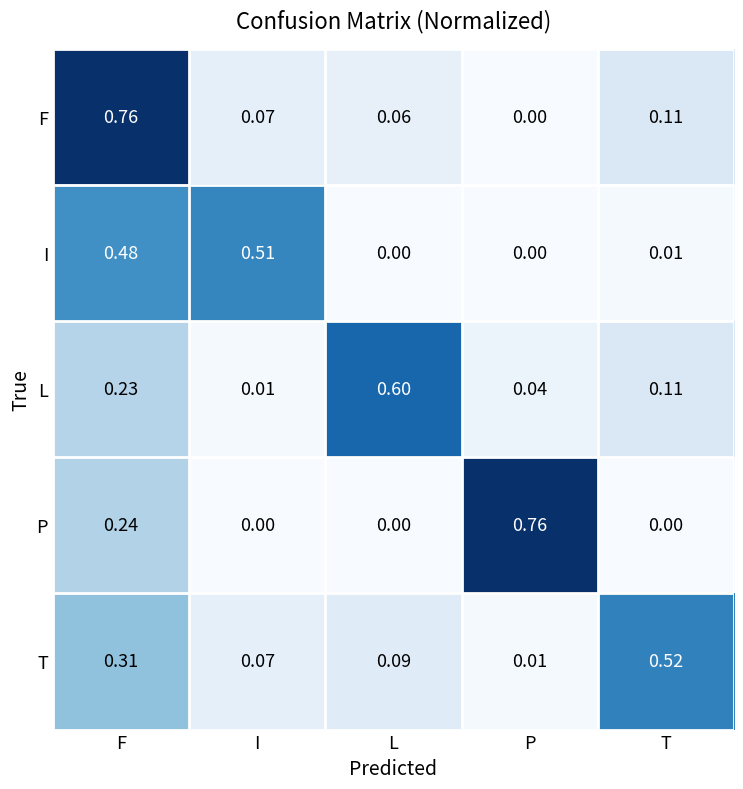

Rank the categories by L value from lowest to highest.

I, P, T, F, L